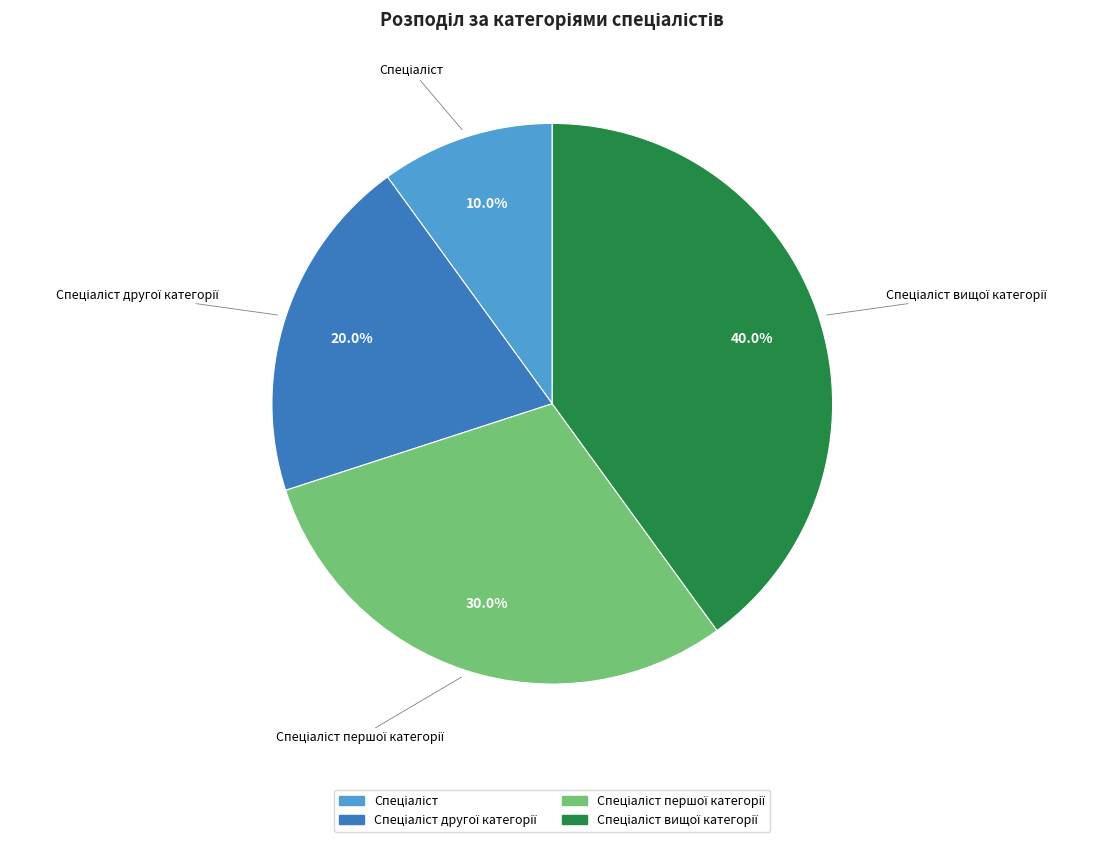

Count the number of slices in the pie.

4